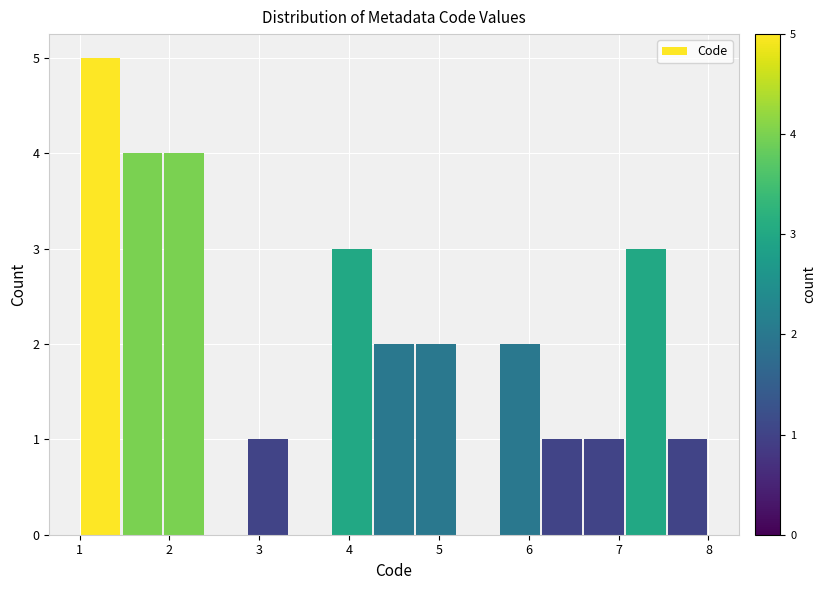

Which range on the x-axis has the tallest bar?

1.0 to 1.5